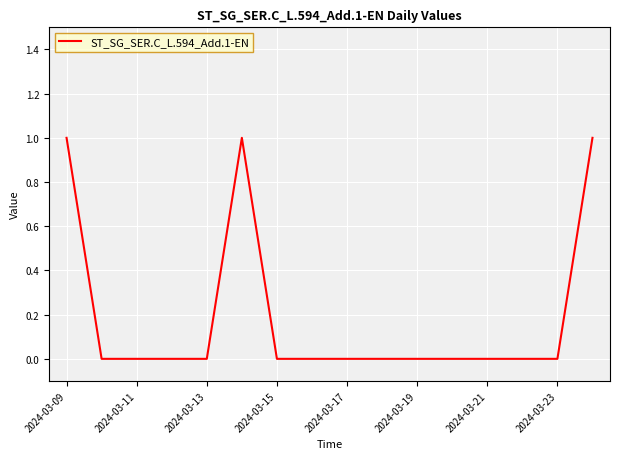

What is the sum of all values?

3